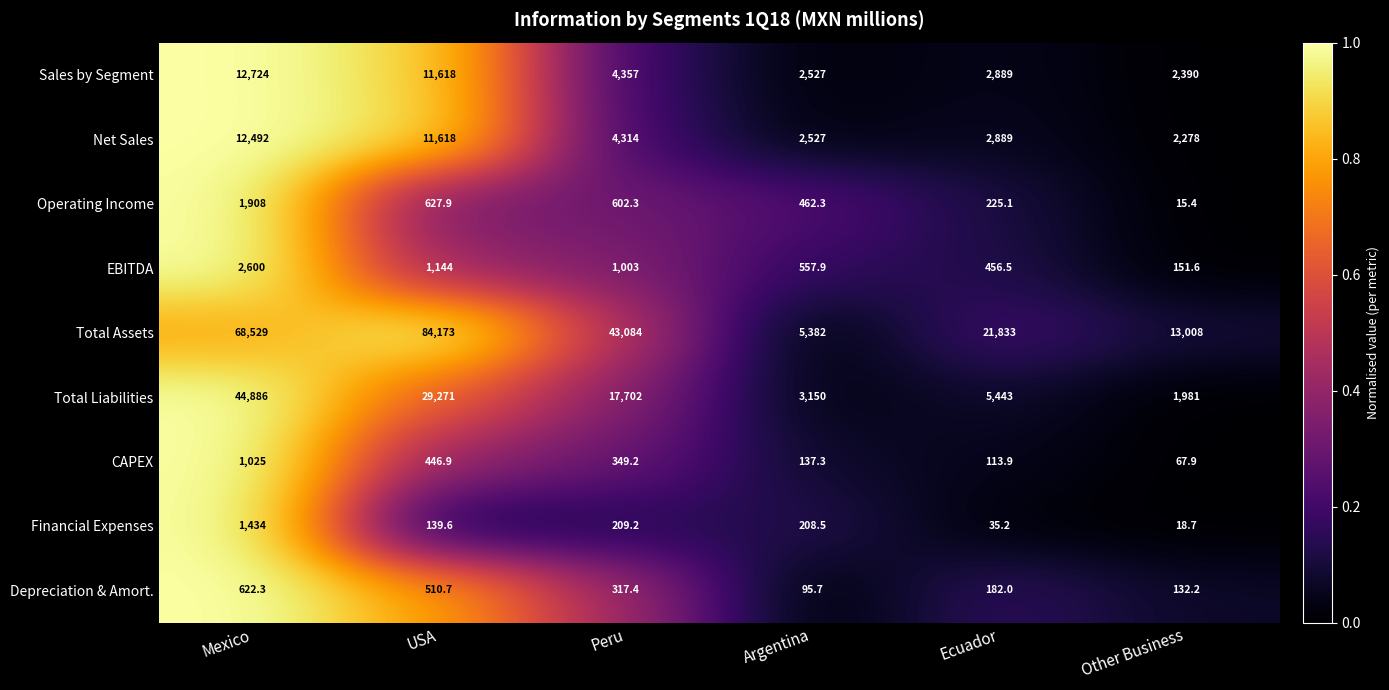

What is the total value across all series at Ecuador?

34066.7